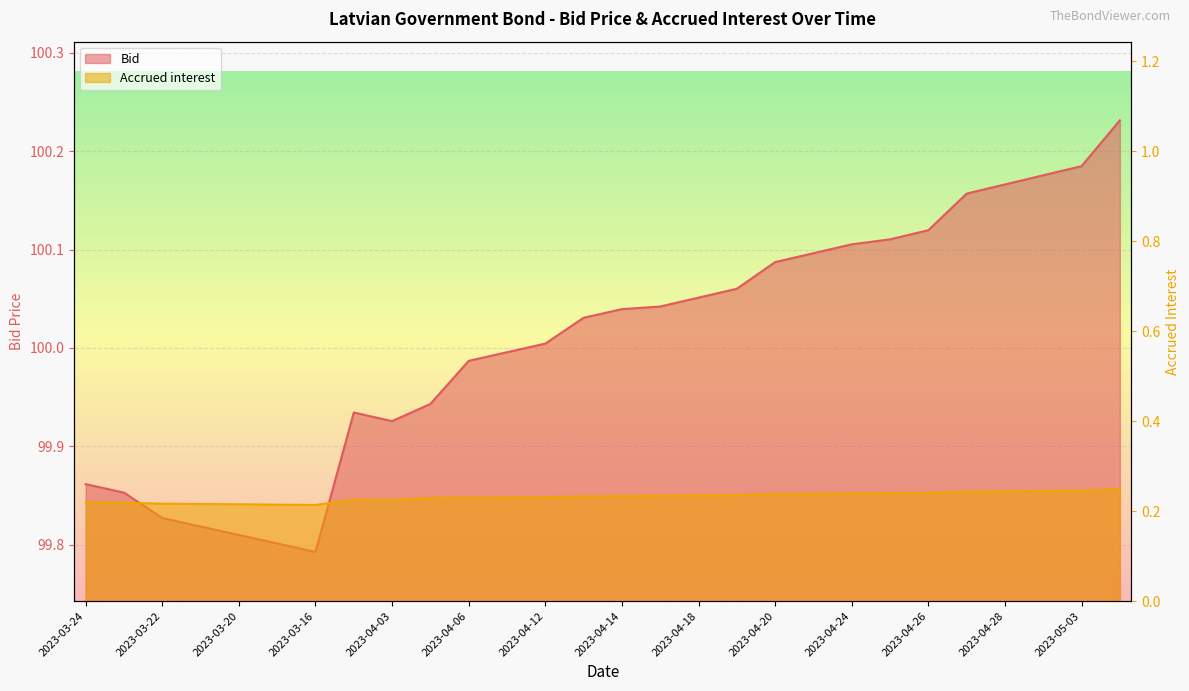

What is the value of the Bid point at the 17th from the left?

100.1